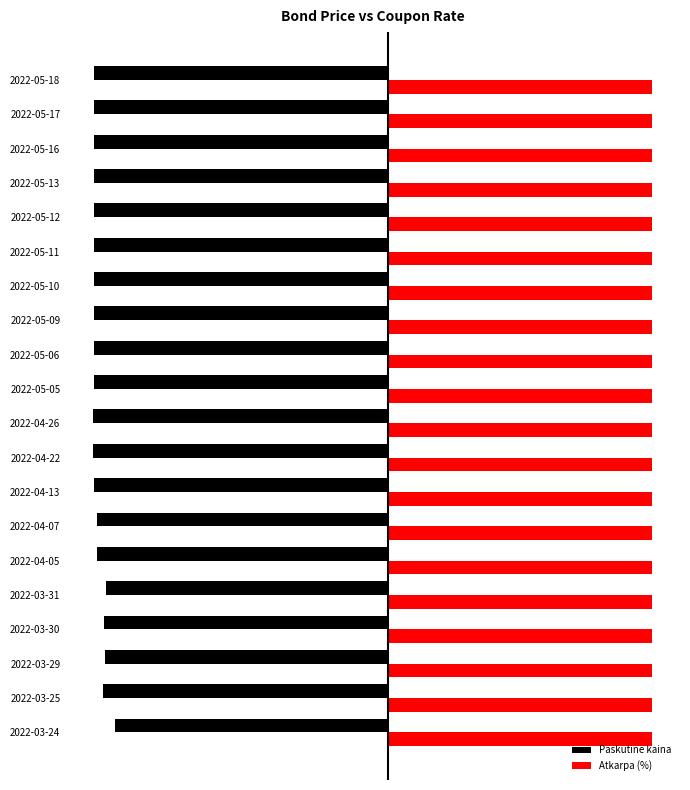

What are all the series names shown in the legend?

Paskutine kaina, Atkarpa (%)